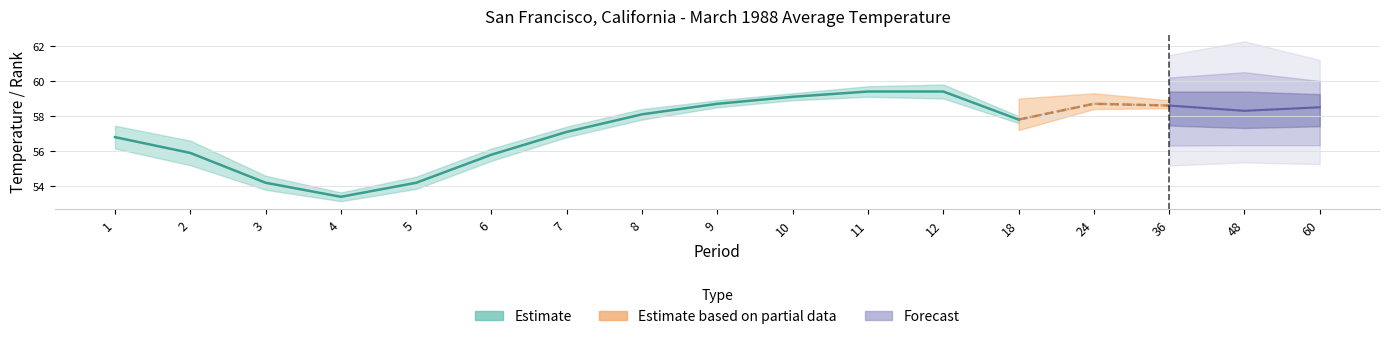

What is the sum of all High Rank values?

227.0